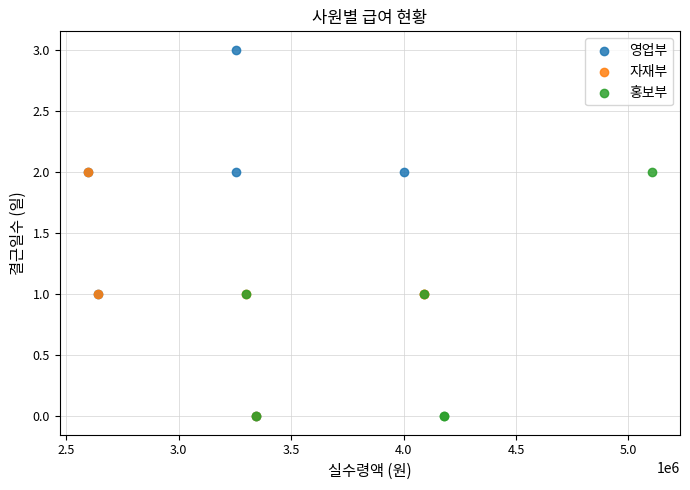

Which series has the widest spread of Y values?

영업부